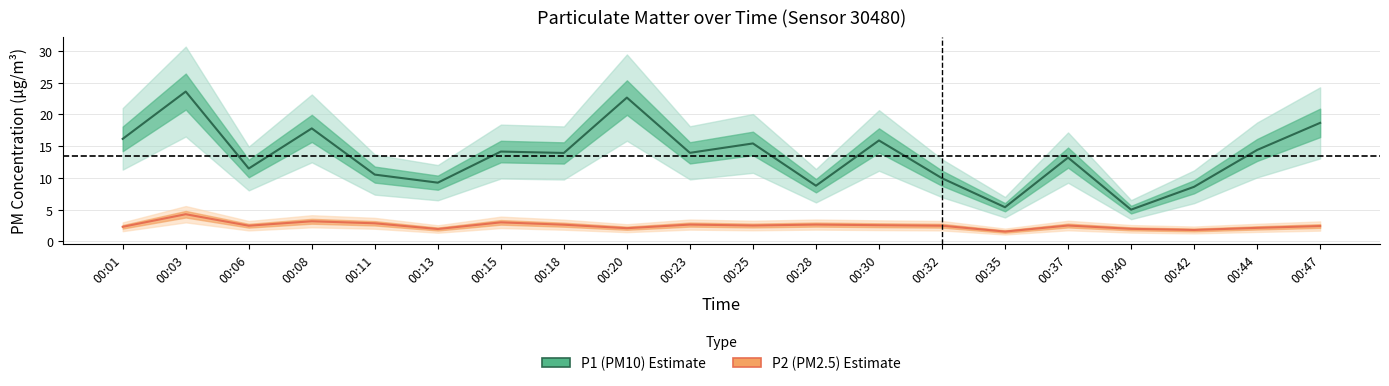

At which category is the sum across all series the highest?

00:03